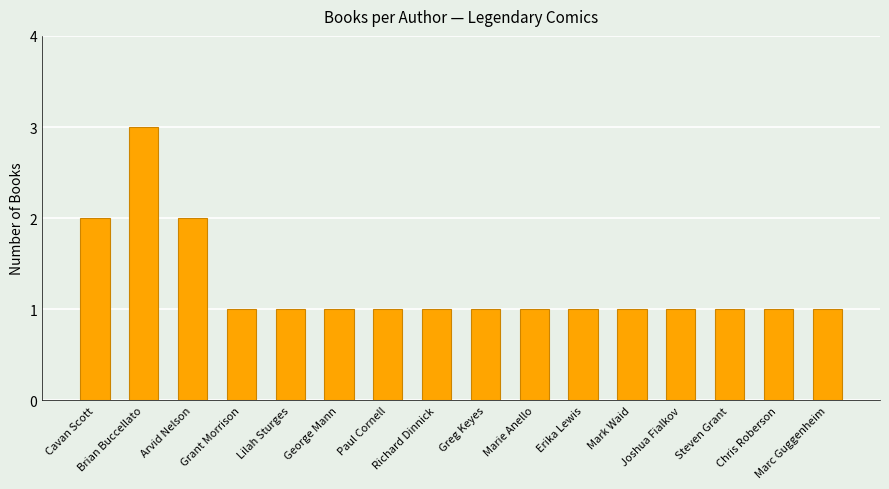

Reading left to right, what are all the values shown in this chart?

2	3	2	1	1	1	1	1	1	1	1	1	1	1	1	1